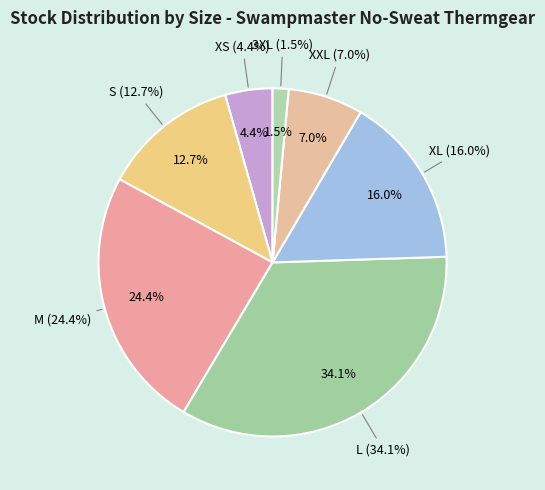

Is it true that XXL is 7% of the pie?

True